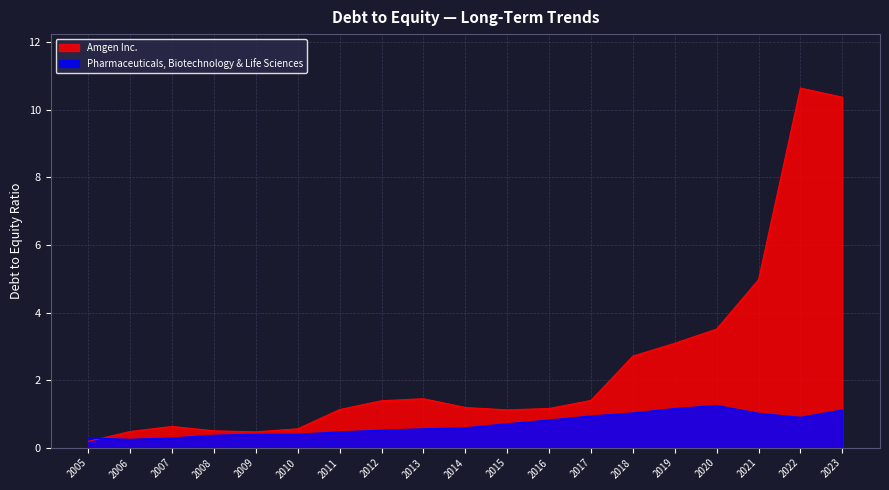

At 2015, list the series in order from smallest to largest.

Pharmaceuticals, Biotechnology & Life Sciences, Amgen Inc.